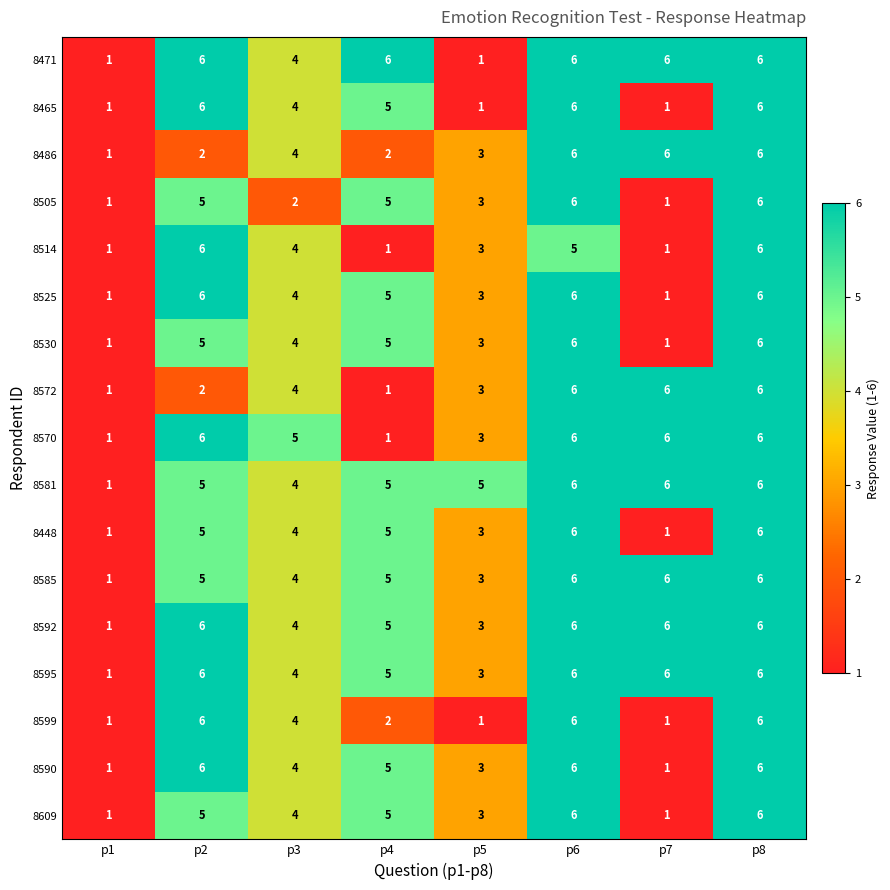

What is the average value of the 8572 series?

4